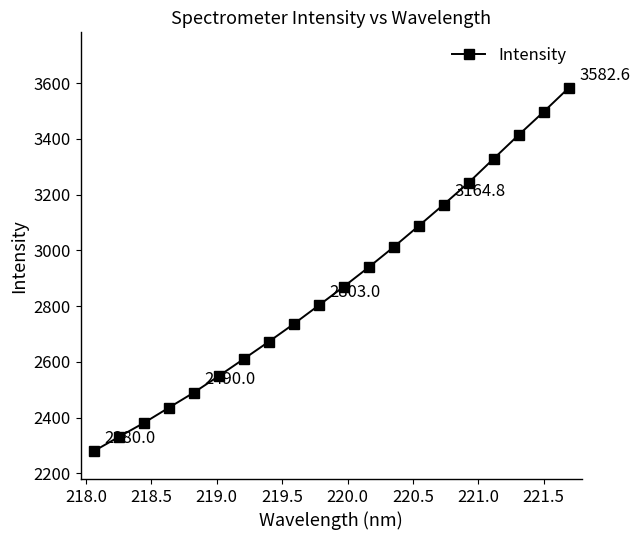

What is the greatest value displayed?

3582.6